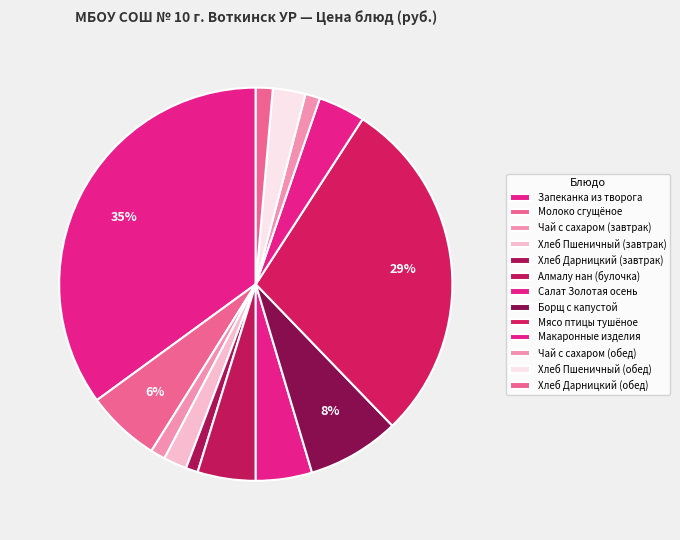

How many slices are in this pie chart?

13